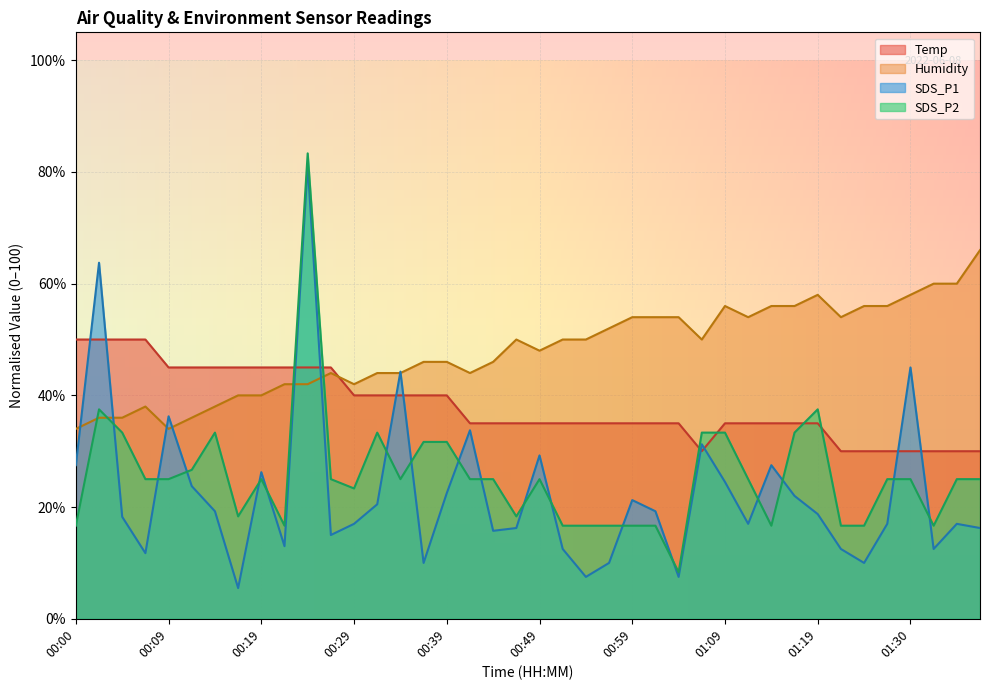

How many data points in SDS_P1 are less than 18?

19